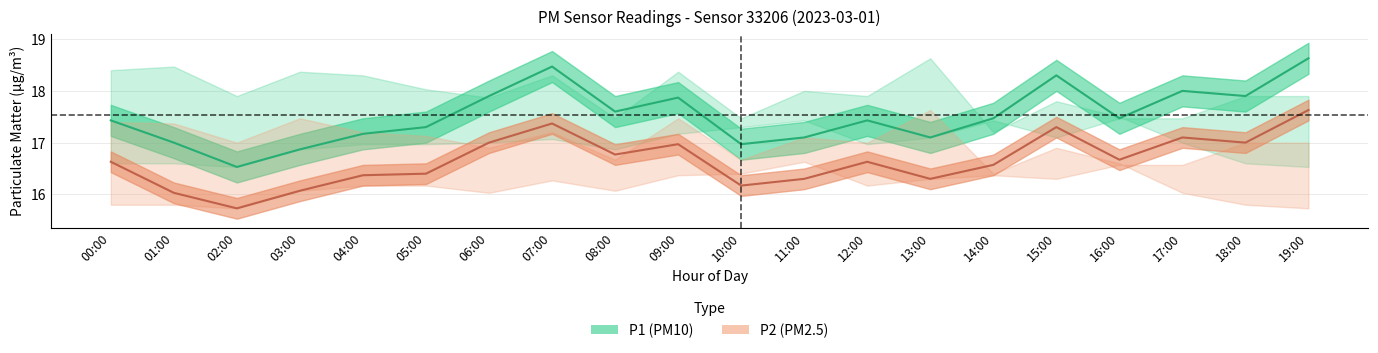

What is the sum of the P2 mean values at 07:00 and 00:00?

34.0